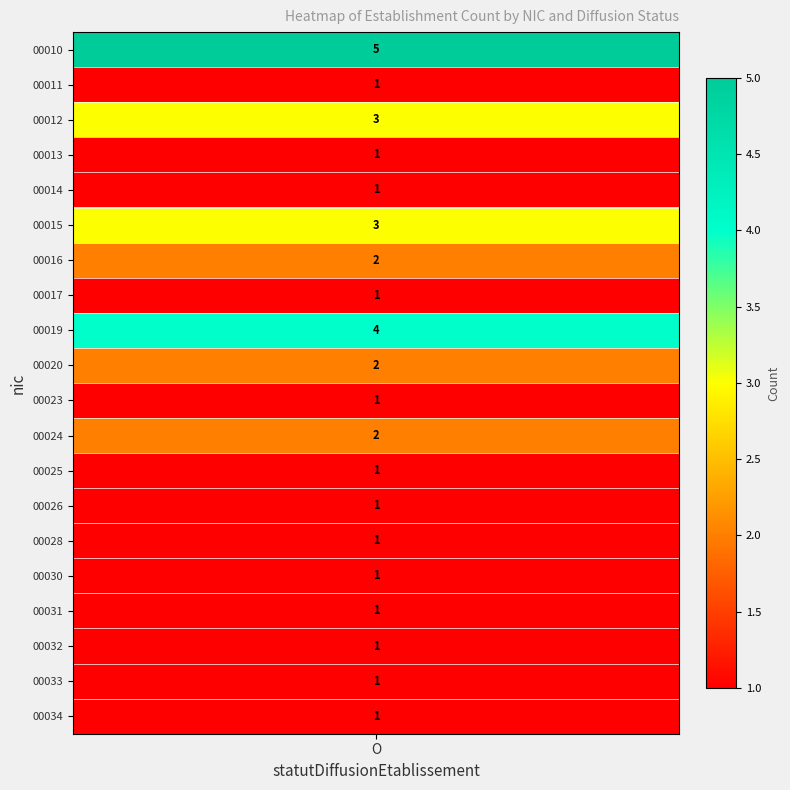

Which has a higher value, O or ?

O